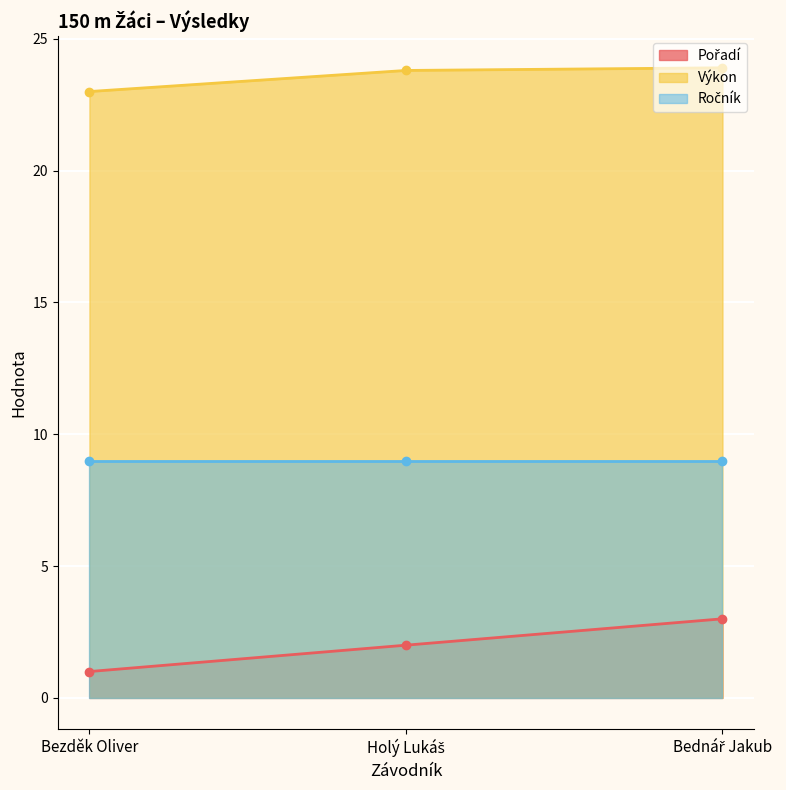

What is the value of the Výkon point at the 1st from the left?

23.0